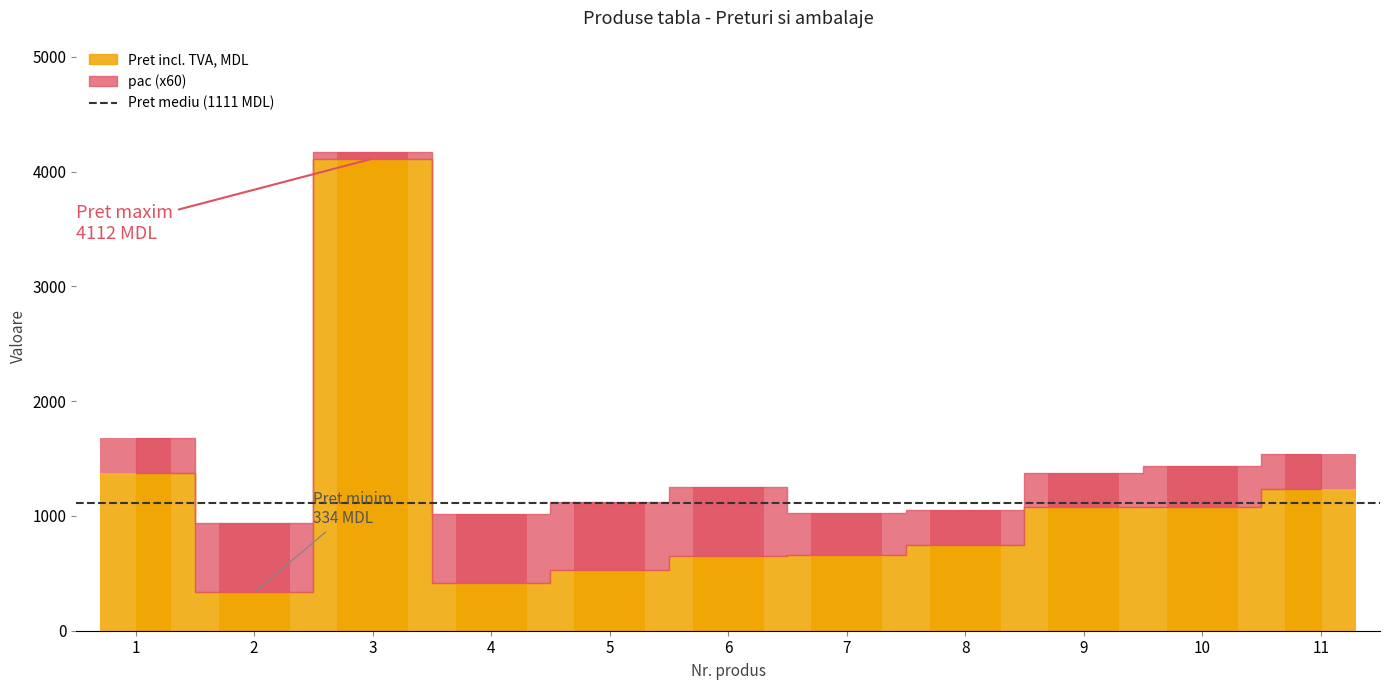

Reading left to right, list all the values displayed in this chart.

Pret incl. TVA, MDL: 1=1375.0	2=334.4	3=4112.5	4=418.8	5=525.0	6=650.0	7=662.5	8=750.0	9=1075.0	10=1075.0	11=1237.5
pac: 1=300.0	2=600.0	3=60.0	4=600.0	5=600.0	6=600.0	7=360.0	8=300.0	9=300.0	10=360.0	11=300.0